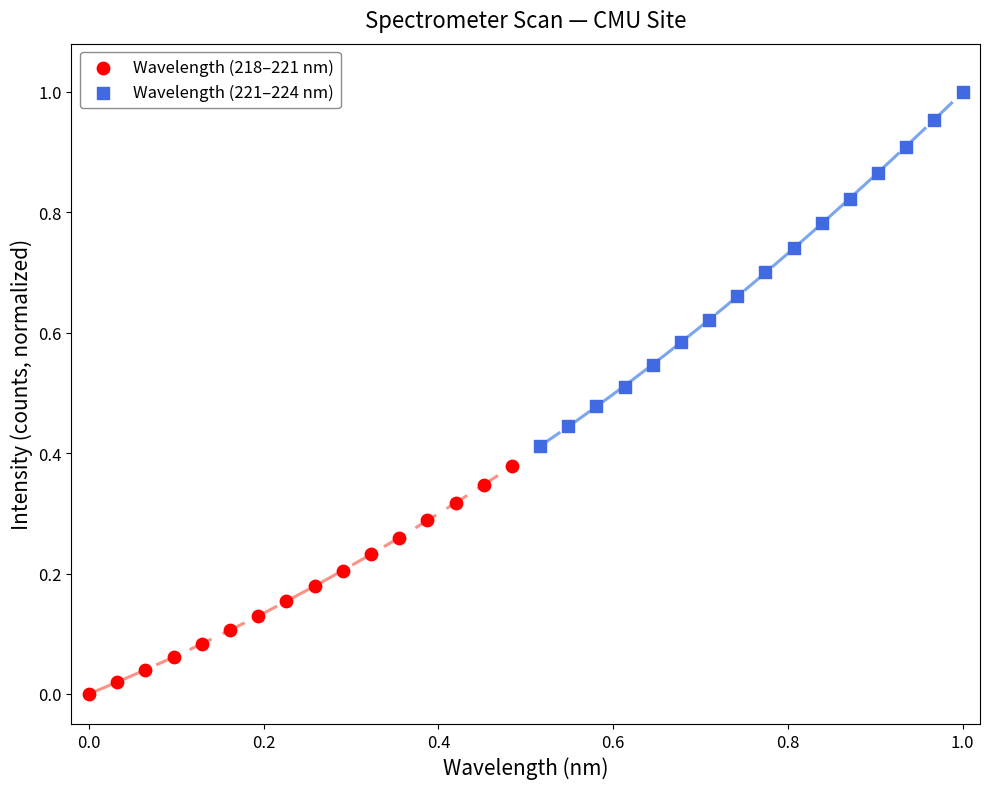

Which series reaches the minimum Y coordinate?

Wavelength (218–221 nm)